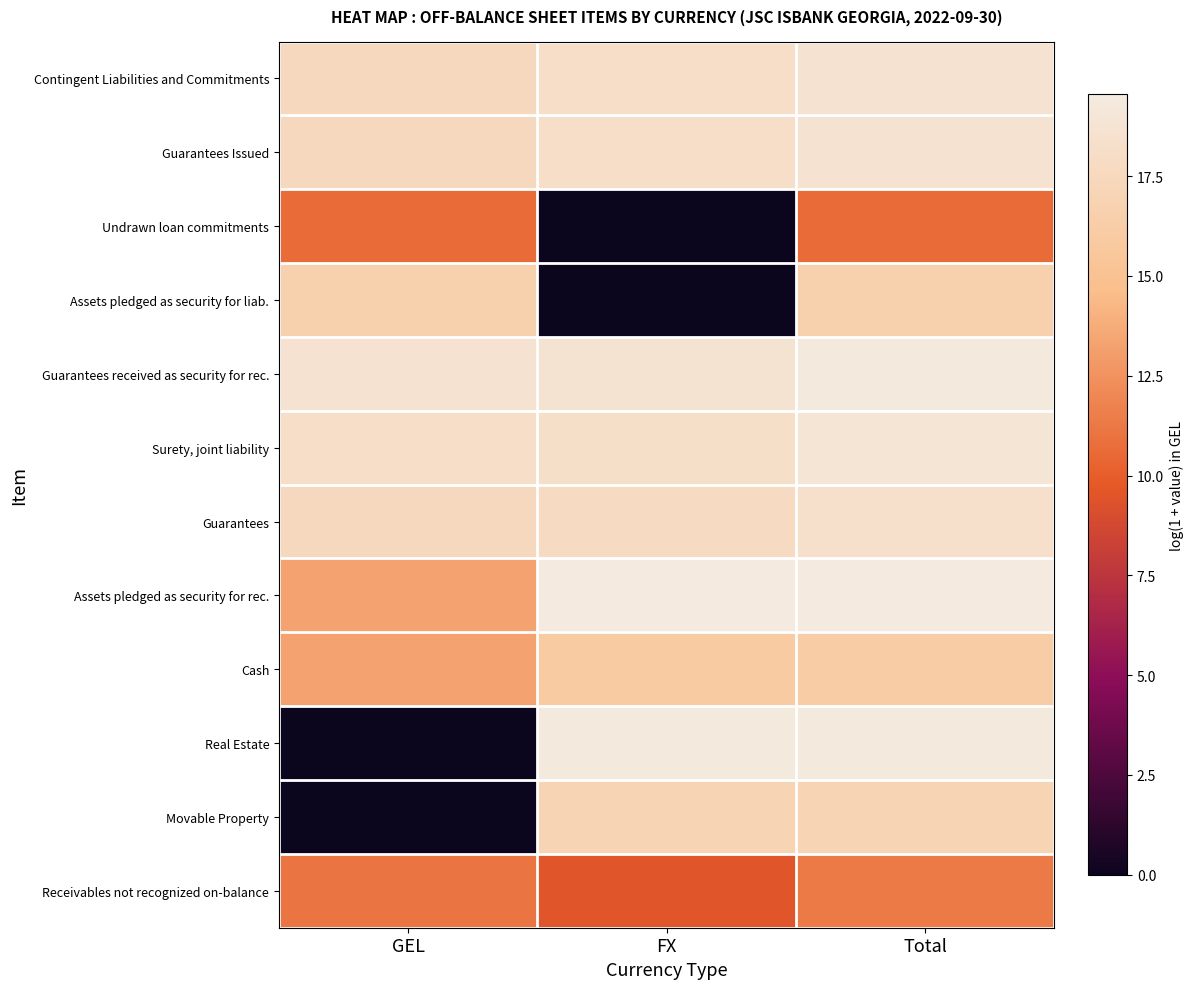

Rank the series at GEL from highest to lowest value.

Guarantees received as security for rec., Surety, joint liability, Contingent Liabilities and Commitments, Guarantees Issued, Guarantees, Assets pledged as security for liab., Assets pledged as security for rec., Cash, Receivables not recognized on-balance, Undrawn loan commitments, Real Estate, Movable Property